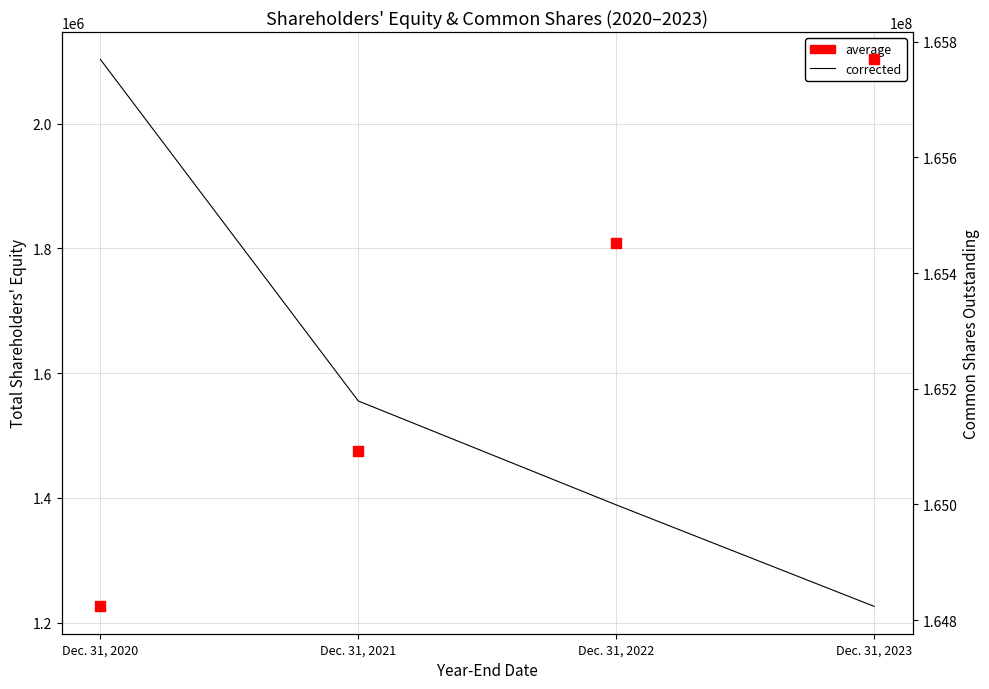

Which series reaches the maximum Y coordinate?

Common Shares (average)